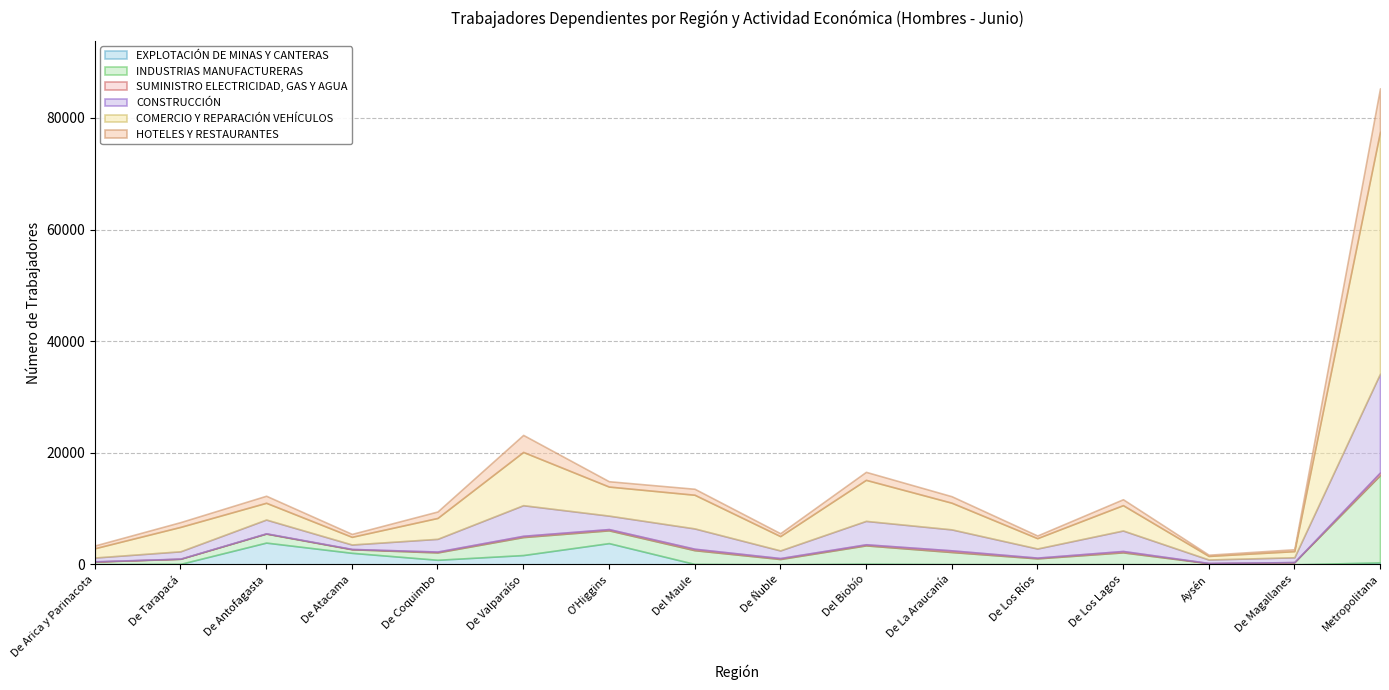

What are all the series names shown in the legend?

EXPLOTACIÓN DE MINAS Y CANTERAS, INDUSTRIAS MANUFACTURERAS, SUMINISTRO ELECTRICIDAD, GAS Y AGUA, CONSTRUCCIÓN, COMERCIO Y REPARACIÓN VEHÍCULOS, HOTELES Y RESTAURANTES